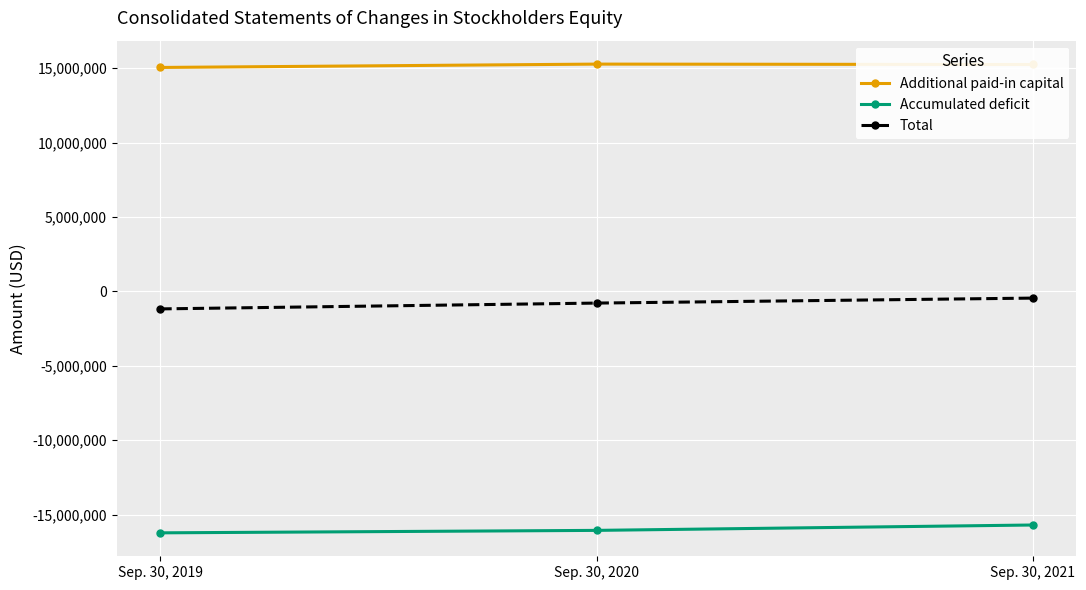

What is the sum of the Additional paid-in capital values at Sep. 30, 2019 and Sep. 30, 2021?

30281629